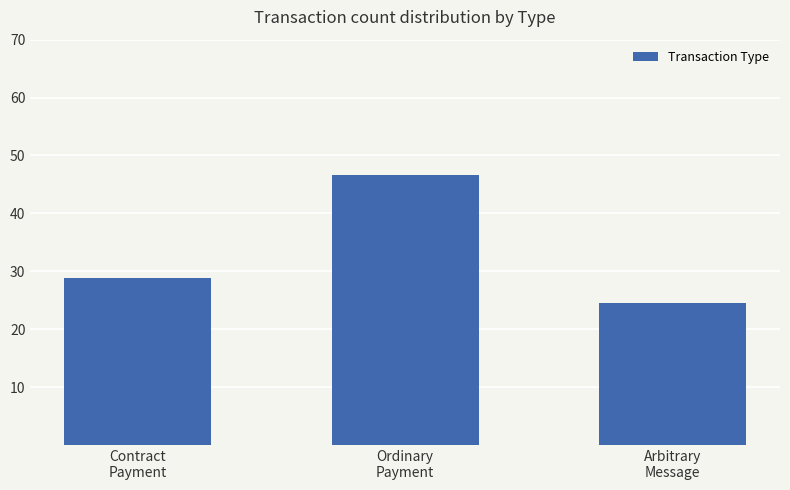

Where is the data nearest to the value 35?

Contract
Payment